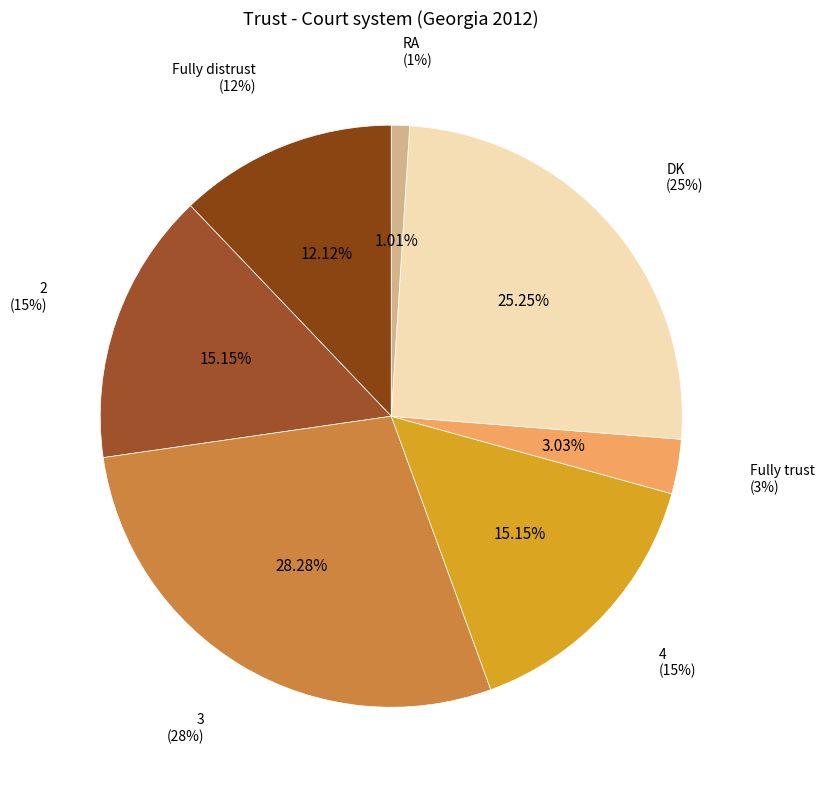

What percentage is NOT represented by DK?

74.7%